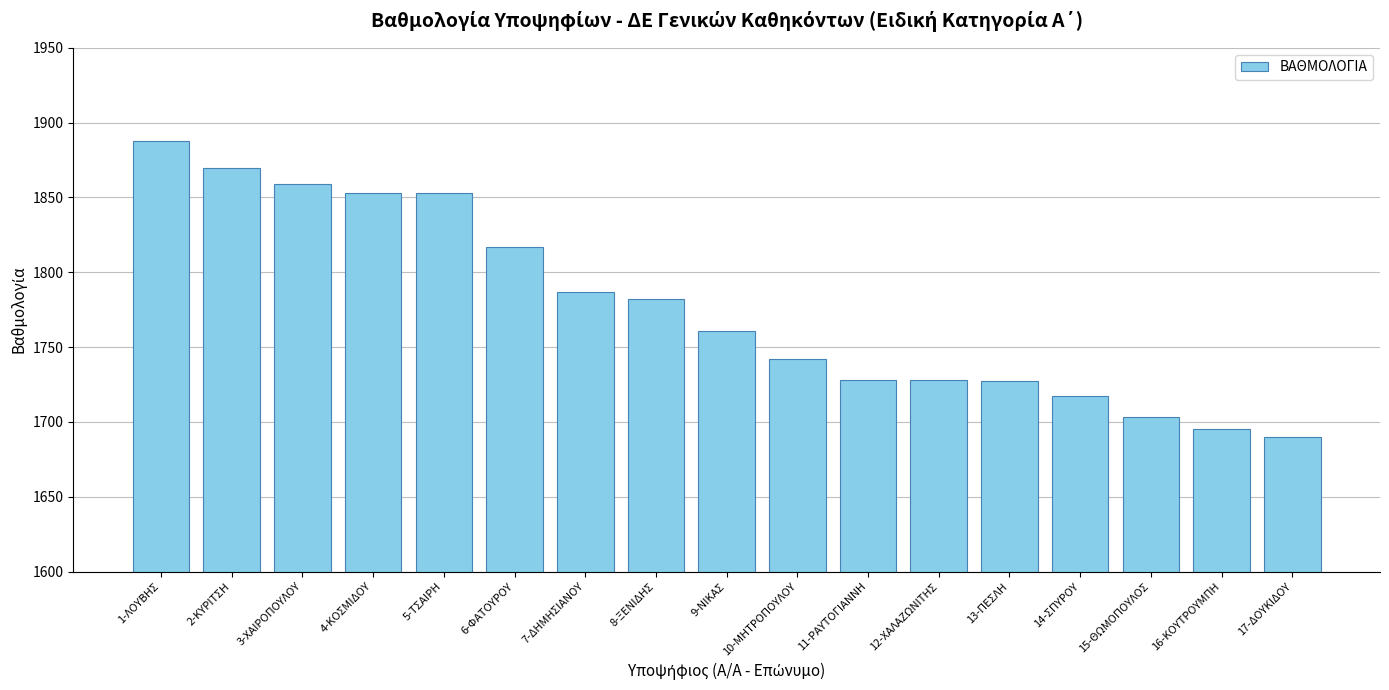

How many bars are there in total?

17